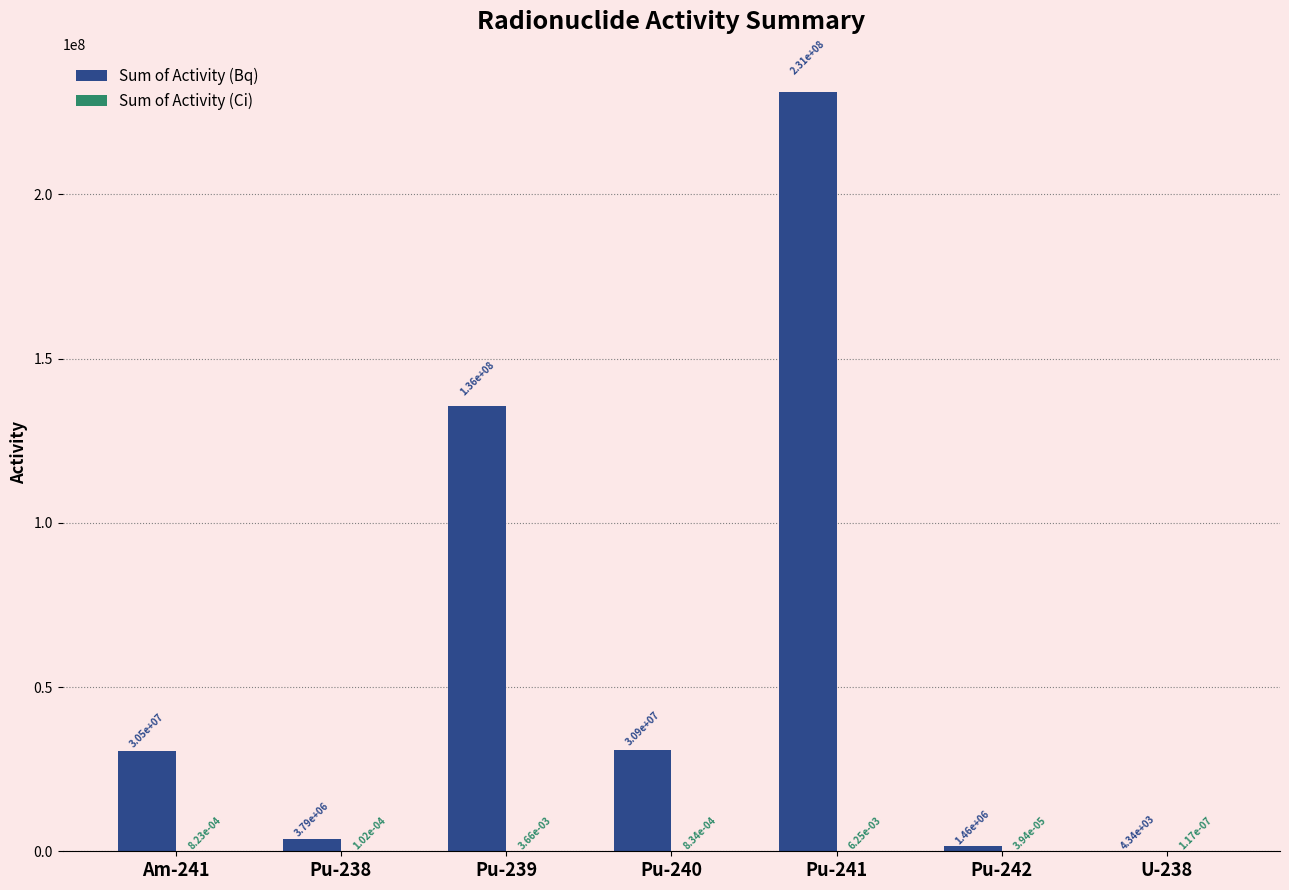

Which series has the largest total across all categories?

Sum of Activity (Bq)